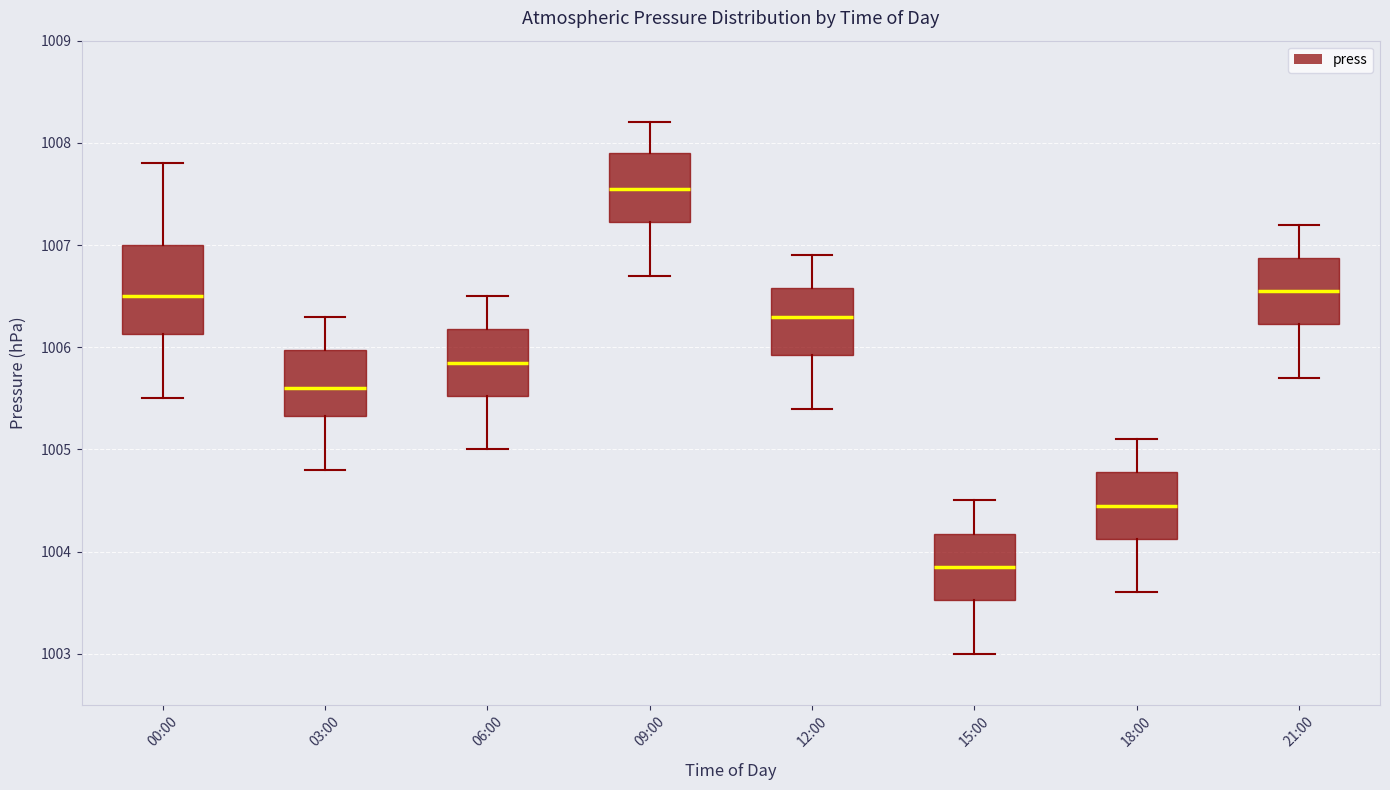

Where does the lower whisker of the box for 06:00 end on the y-axis? The values are not printed on the chart, so give them approximately, as read against the axis.

1005.0